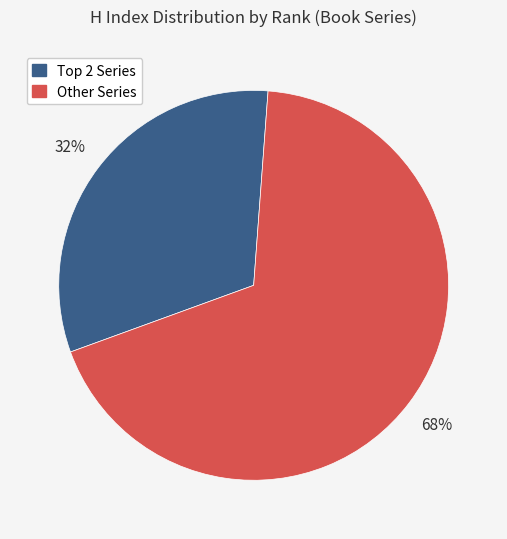

To the nearest percent, what is the average slice percentage?

50%